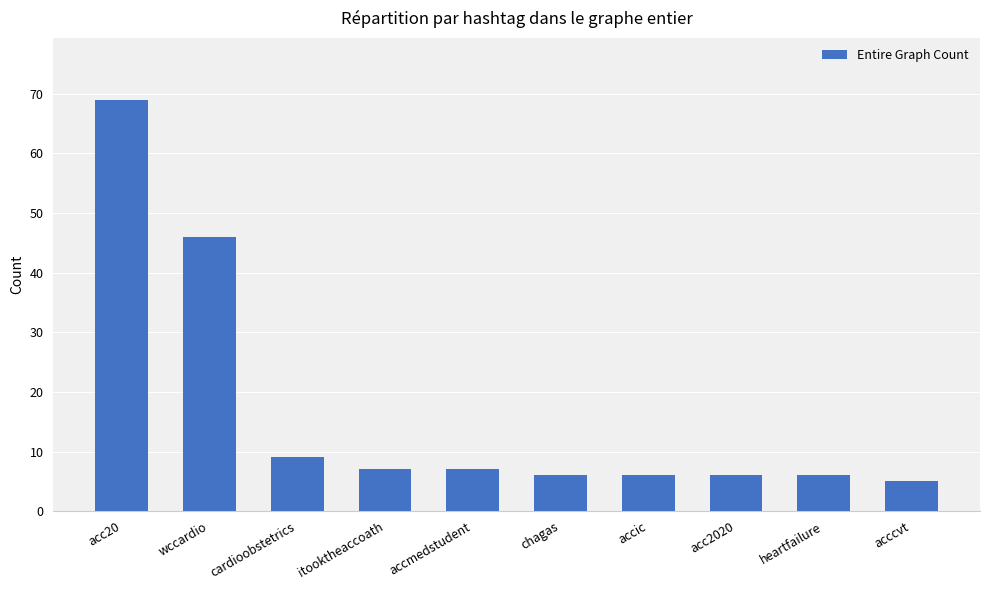

What is the change in value from cardioobstetrics to accic?

-3